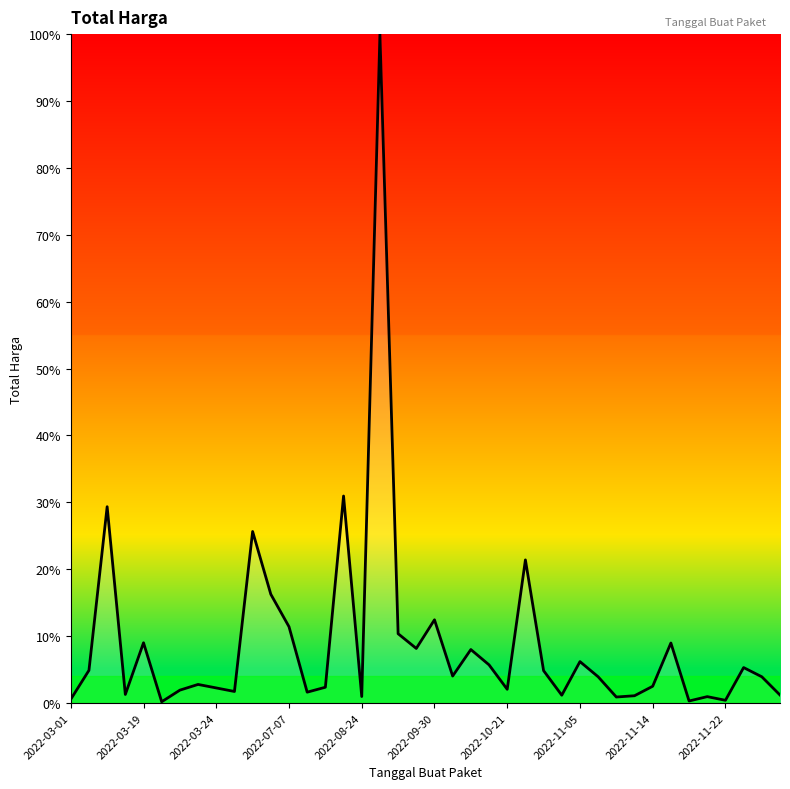

Does the chart display data point markers on the line(s)?

No